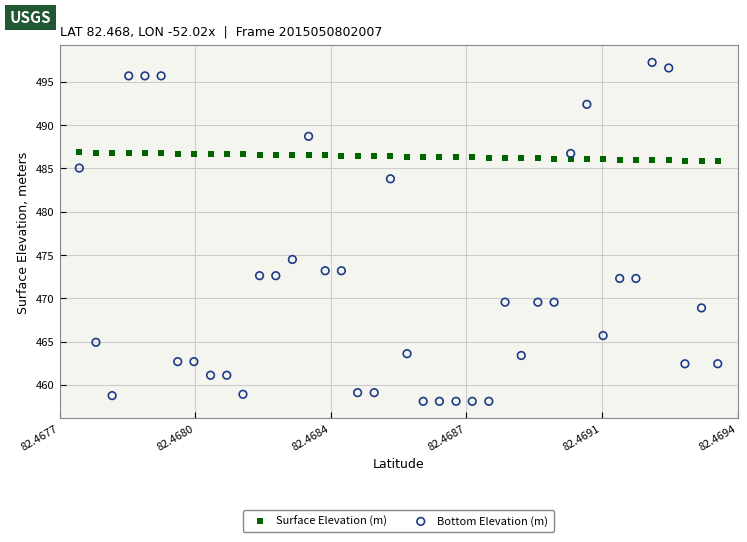

What are all the series names shown in the legend?

Surface Elevation (m), Bottom Elevation (m)